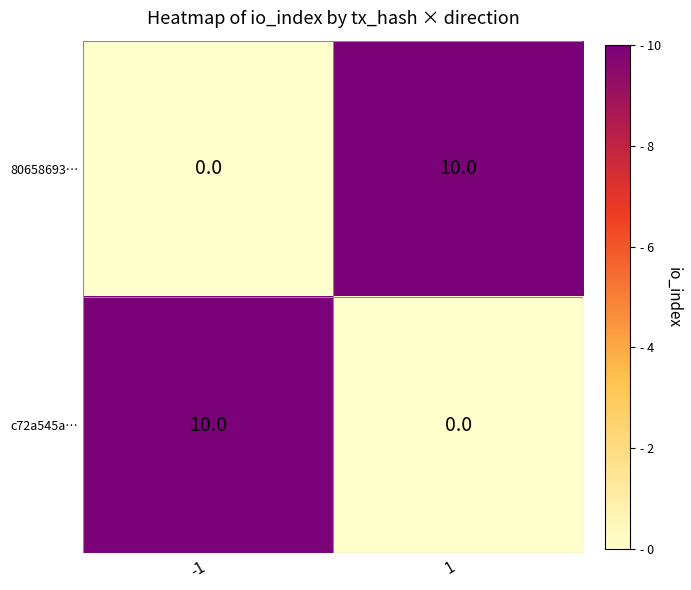

What is the sum of all c72a545a… values?

10